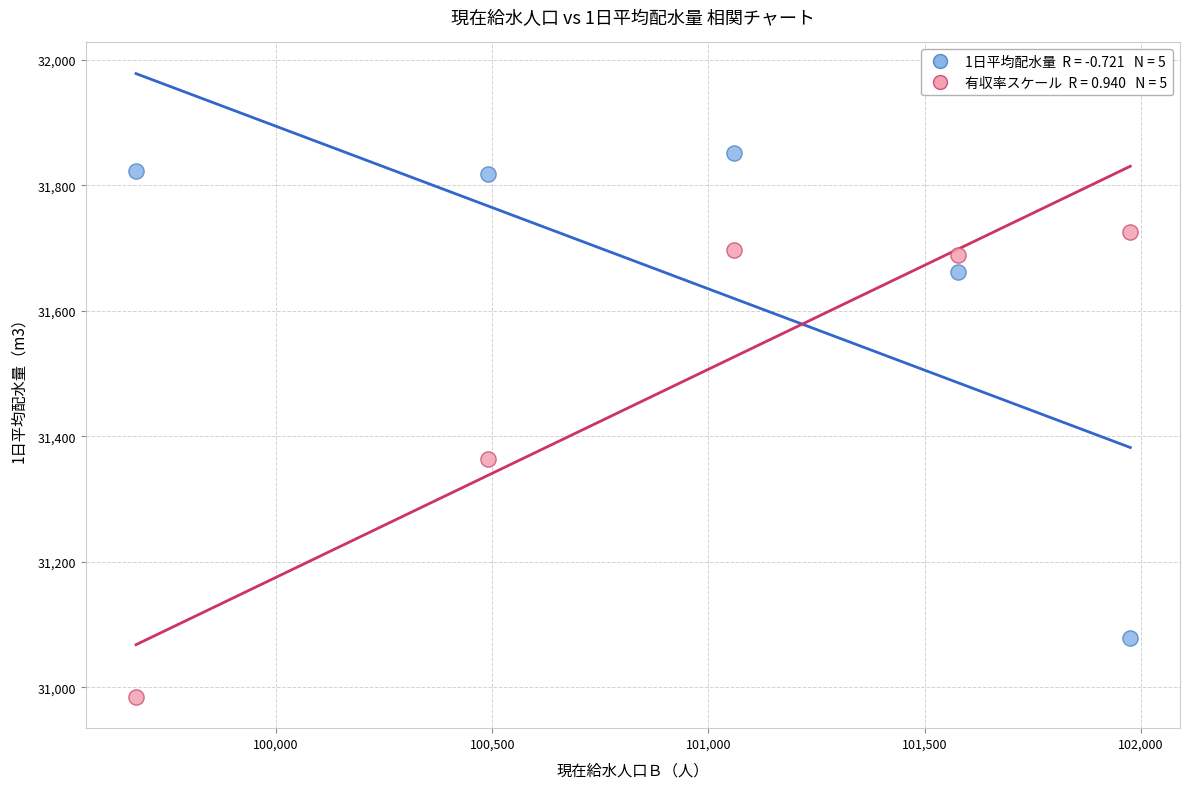

Across all data points, what is the average X value?

100955.8